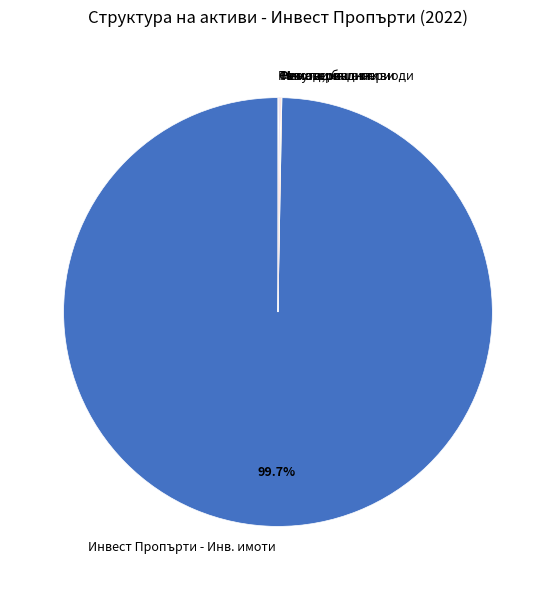

Does Инвест Пропърти - Инв. имоти represent more than half of the total?

Yes